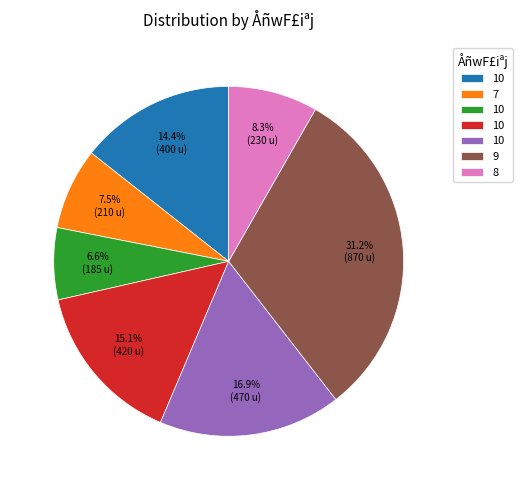

Does any single category account for the majority?

No